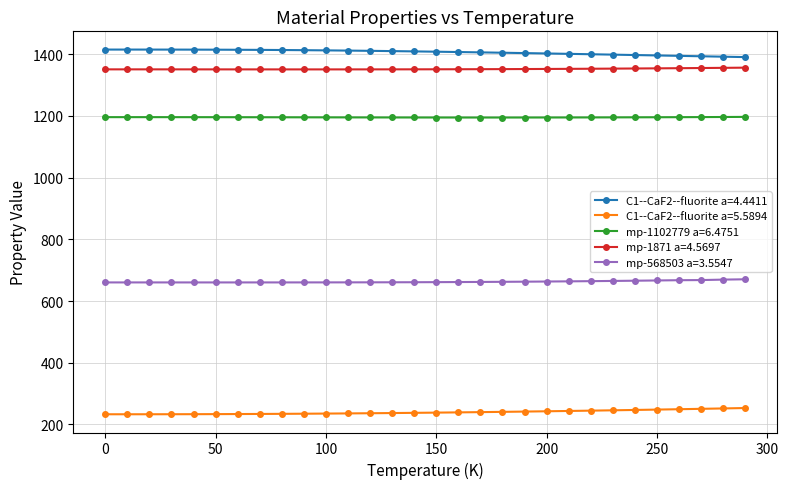

What is the highest value of the C1--CaF2--fluorite a=4.4411 series?

1415.3